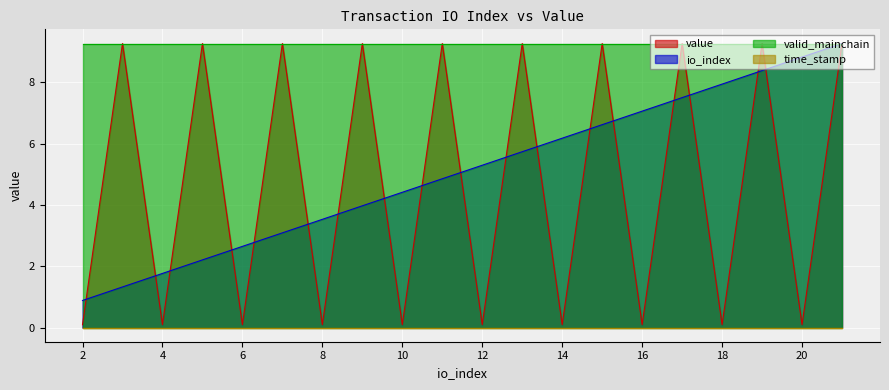

The io_index series shows 3.1 at 7. True or false?

True